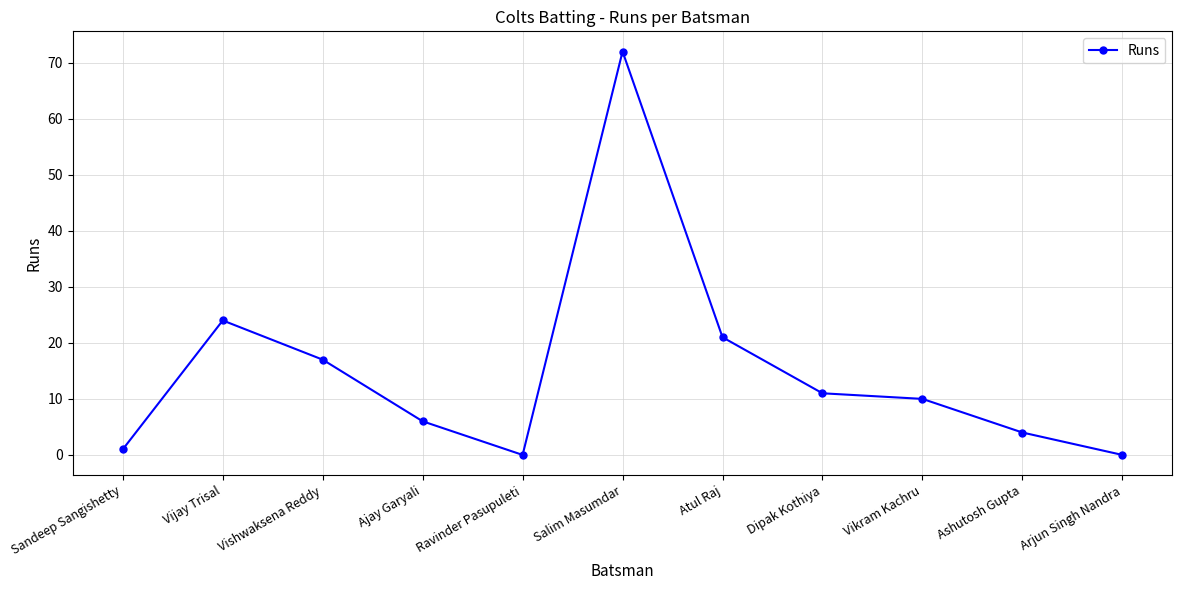

What is the average value?

15